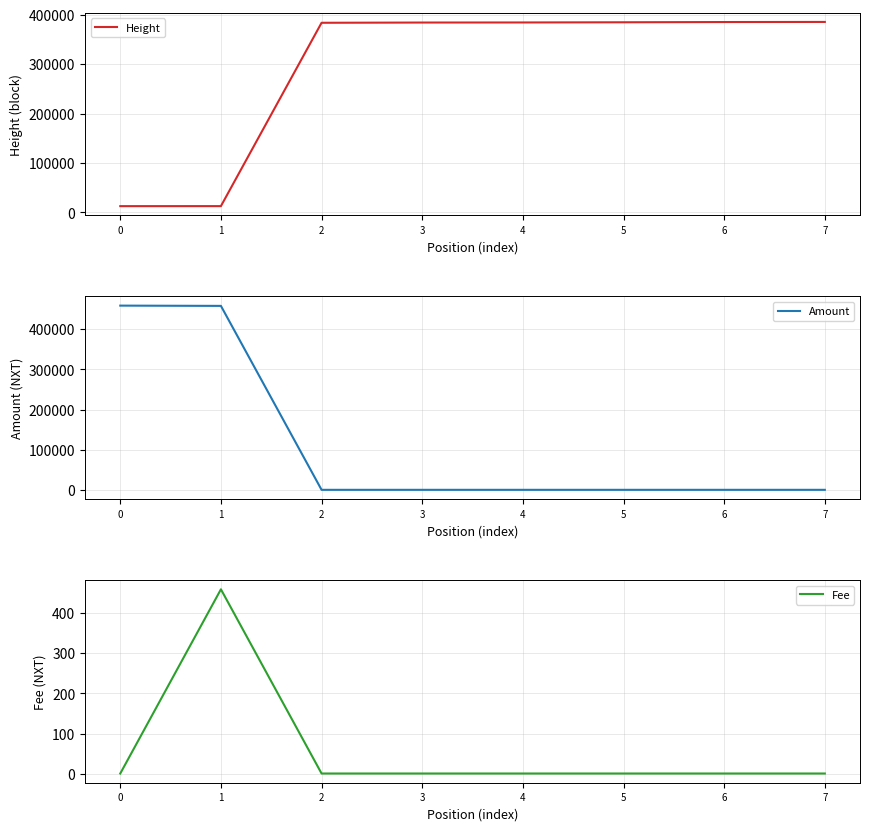

What is the sum of the Fee values at 2 and 4?

2.0